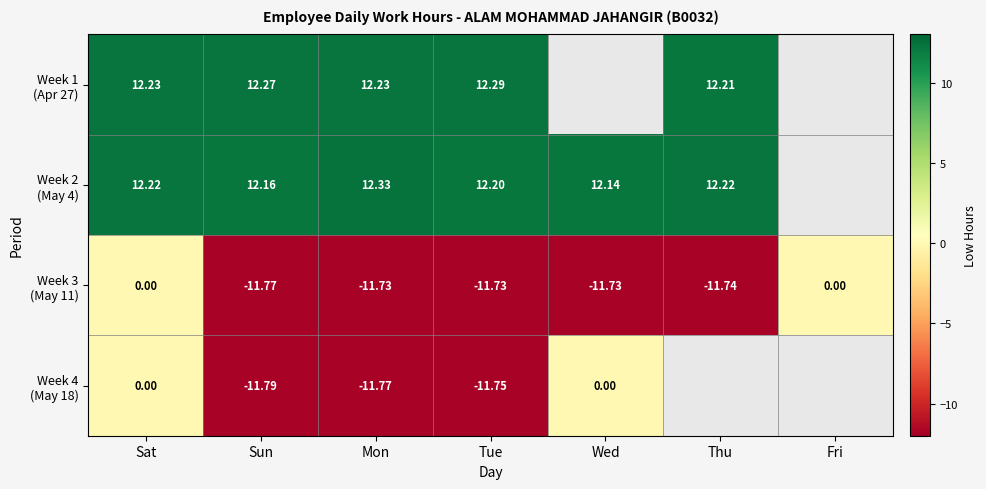

Rank the series by their maximum value, from lowest to highest.

Week 3 (May 11), Week 4 (May 18), Week 1 (Apr 27), Week 2 (May 4)